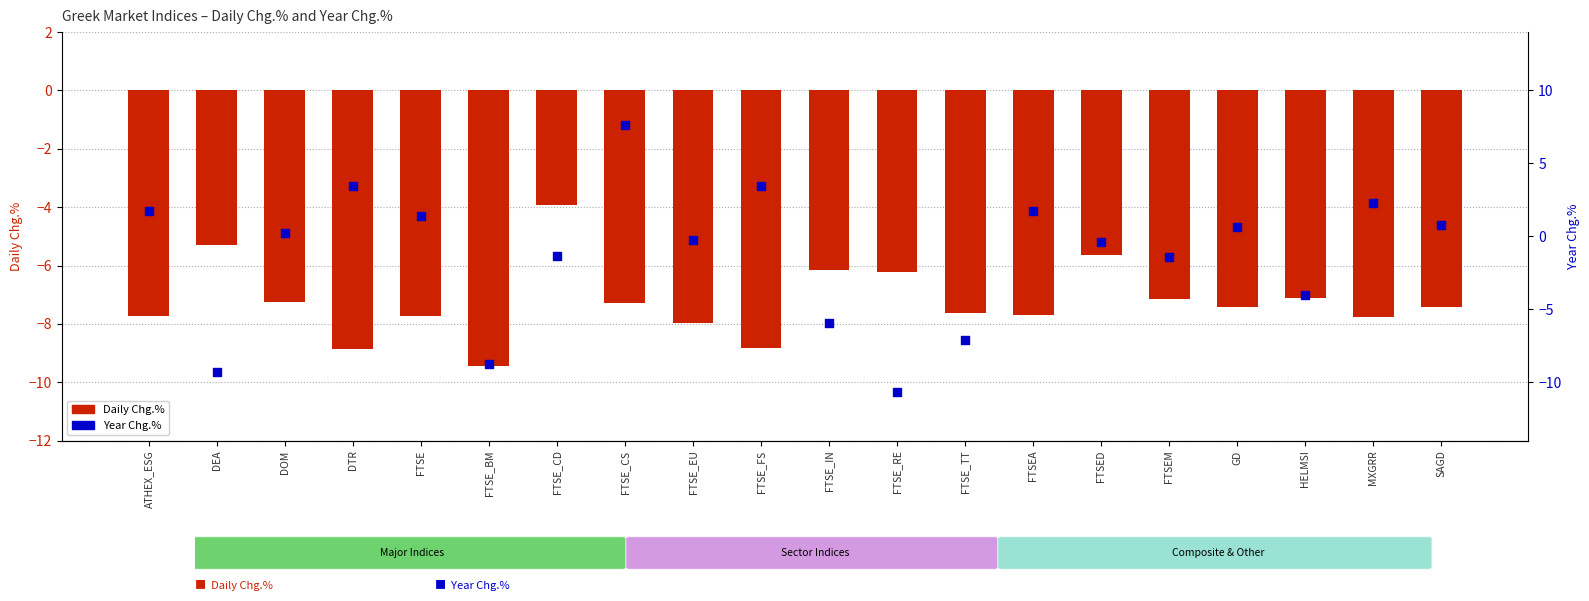

At which category is the sum across all series the highest?

FTSE_CS